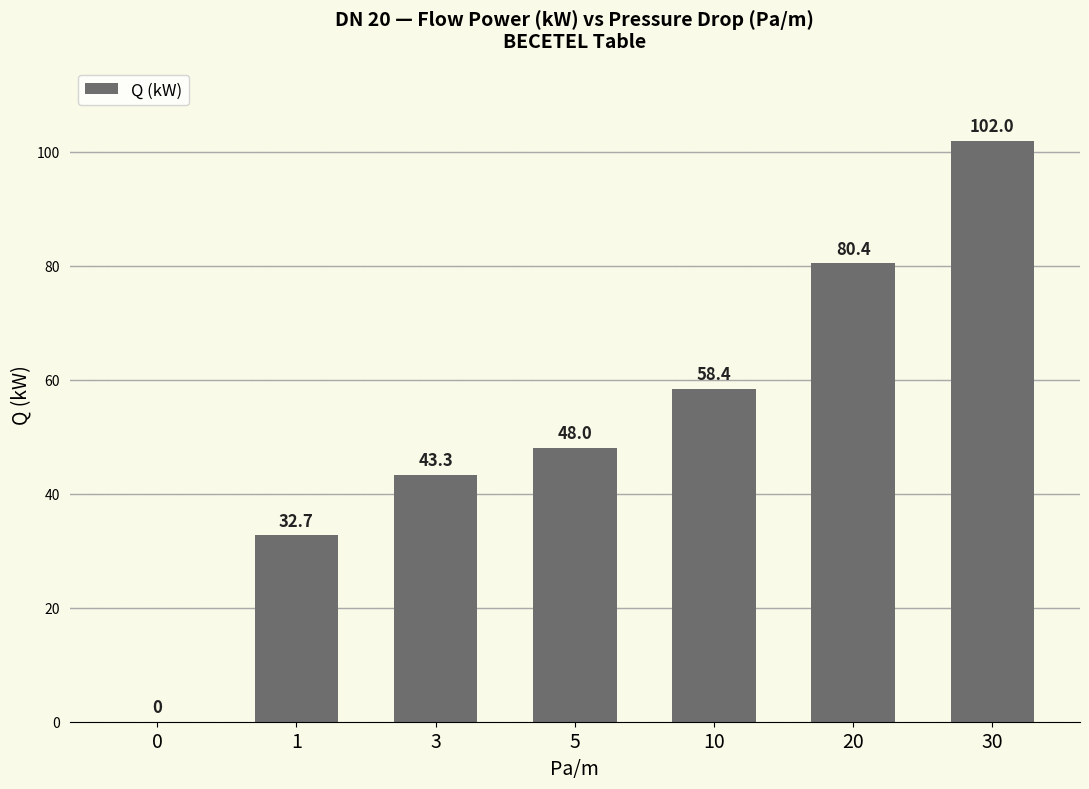

Count the number of values greater than 48.

4